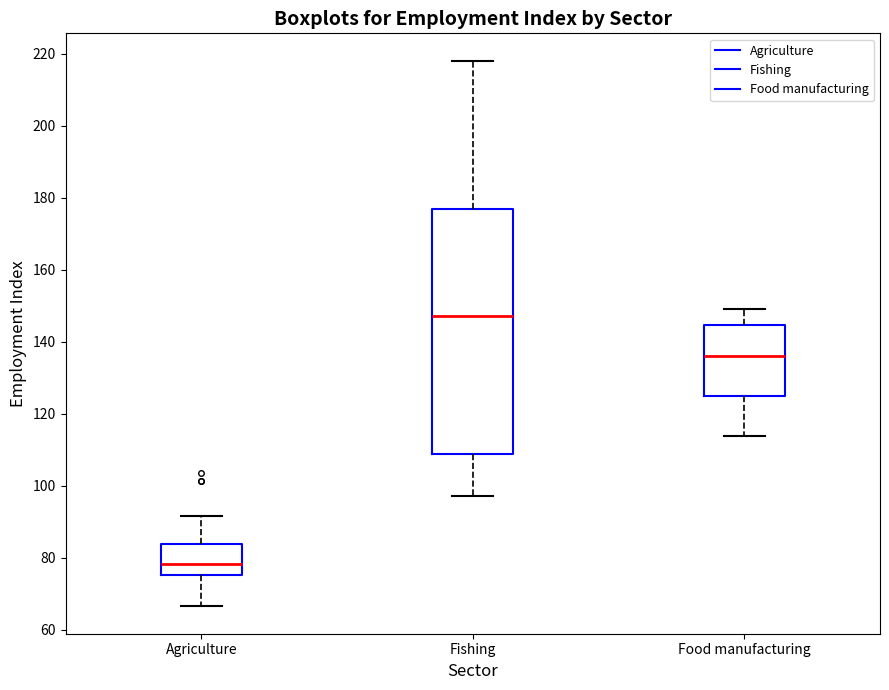

Which box is the tallest, from its lower edge to its upper edge?

Fishing